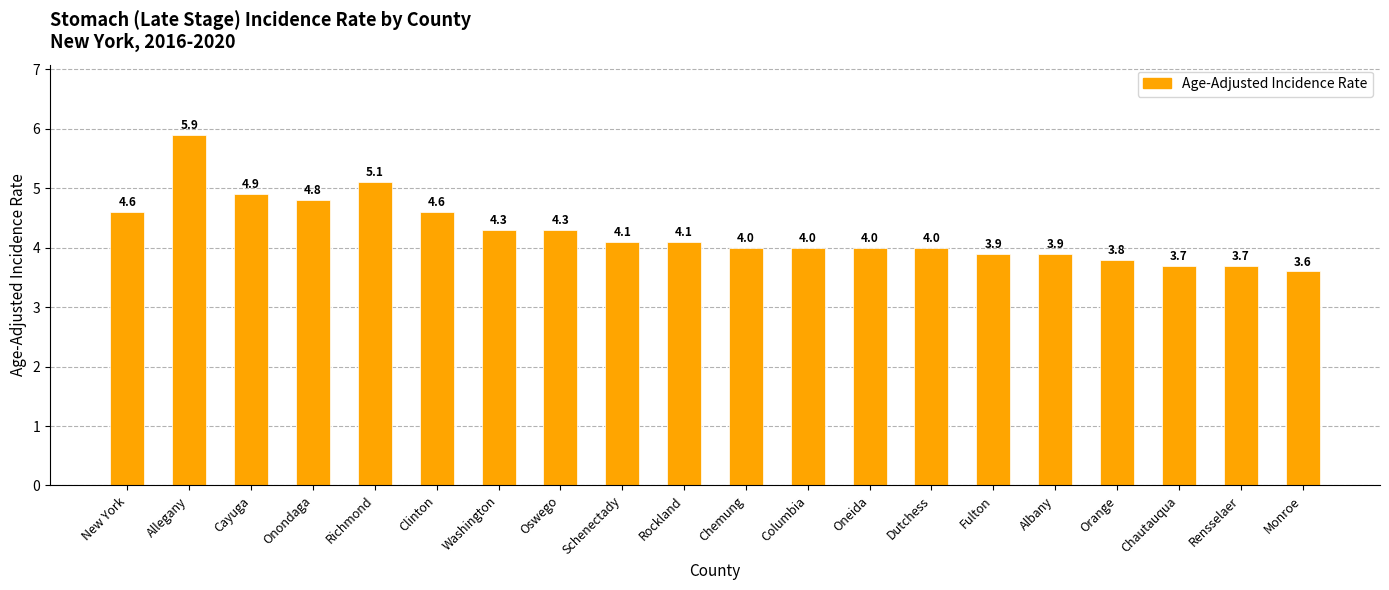

What is the smallest value displayed?

3.6